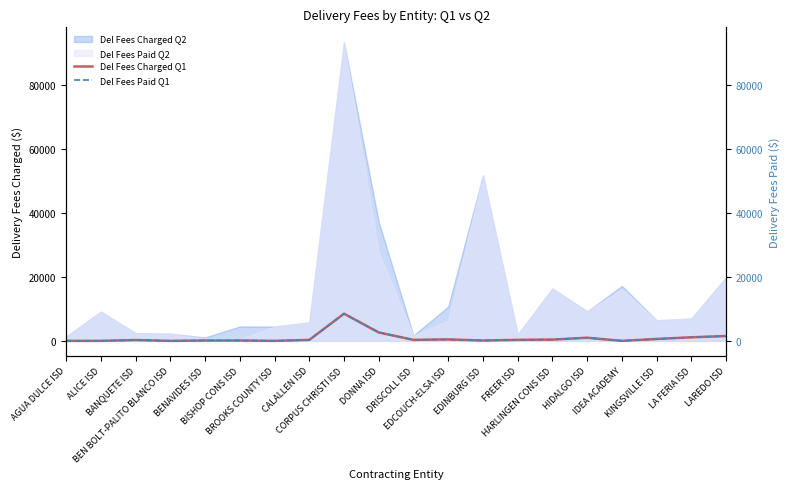

How many values in the Del Fees Charged Q1 series are below 313?

10